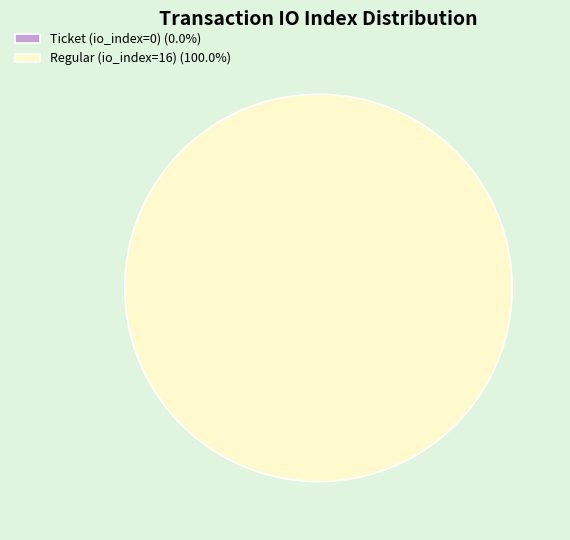

What is the largest slice in the pie chart?

Regular (io_index=16)